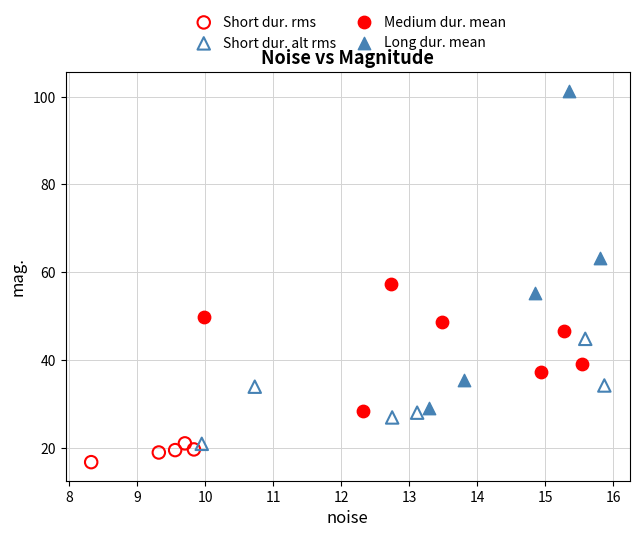

Which series has the widest spread of Y values?

Long dur. mean